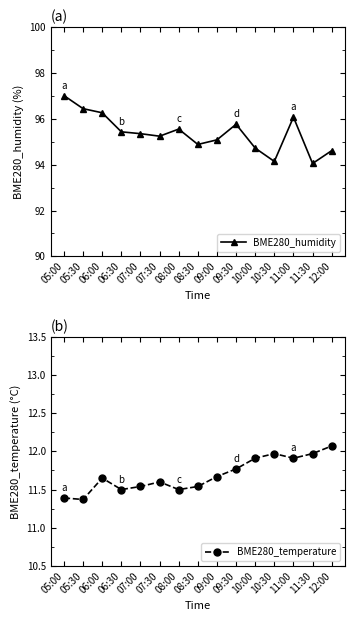

The value of BME280_humidity at 08:30 is 94.9. True or false?

True